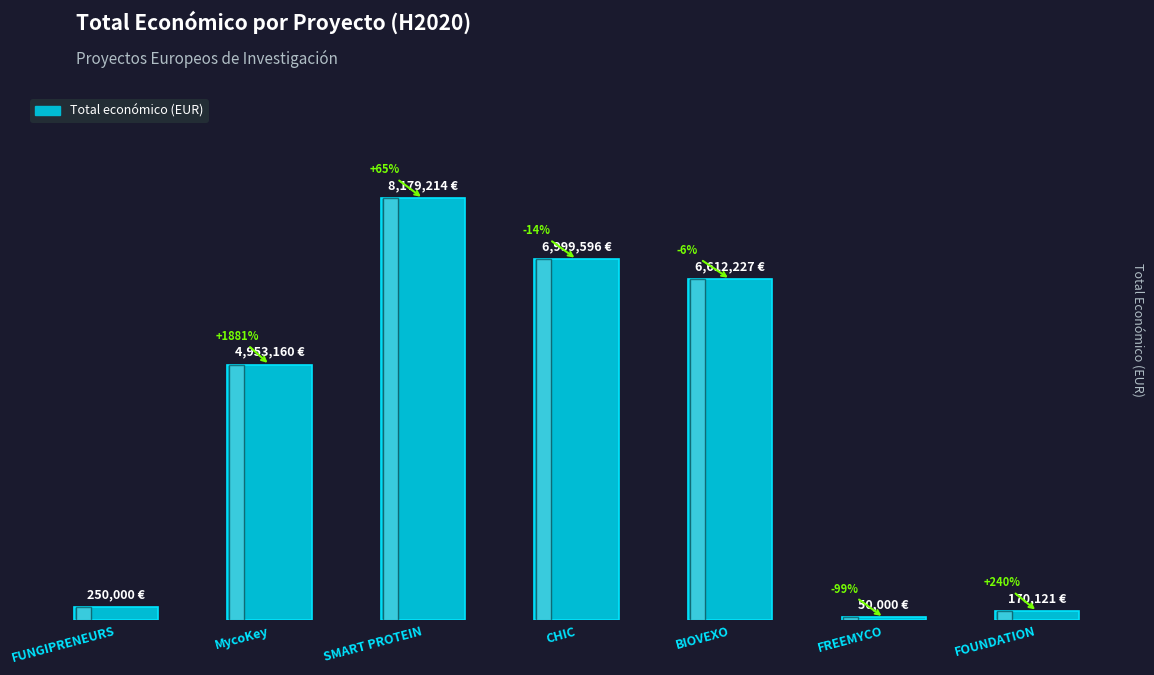

What is the label of the 2nd bar from the right?

FREEMYCO